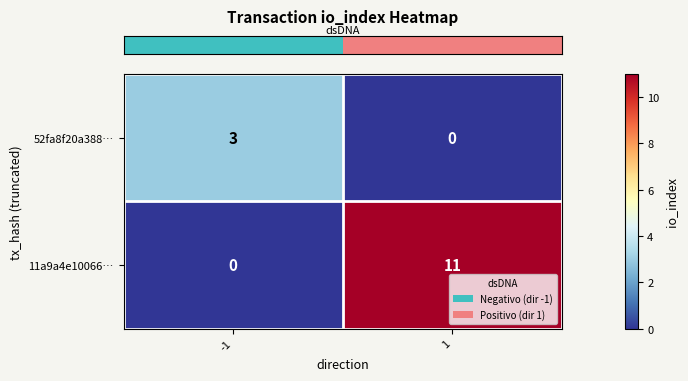

Reading left to right, what are all the values shown in this chart?

52fa8f20a388…: 3	0
11a9a4e10066…: 0	11